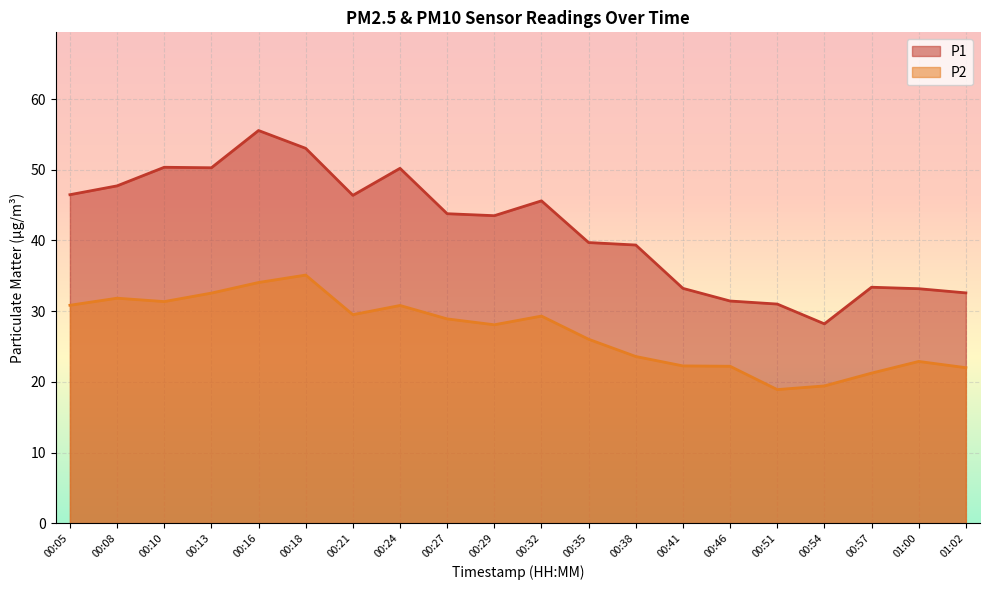

What is the label of the 14th point from the right?

00:21